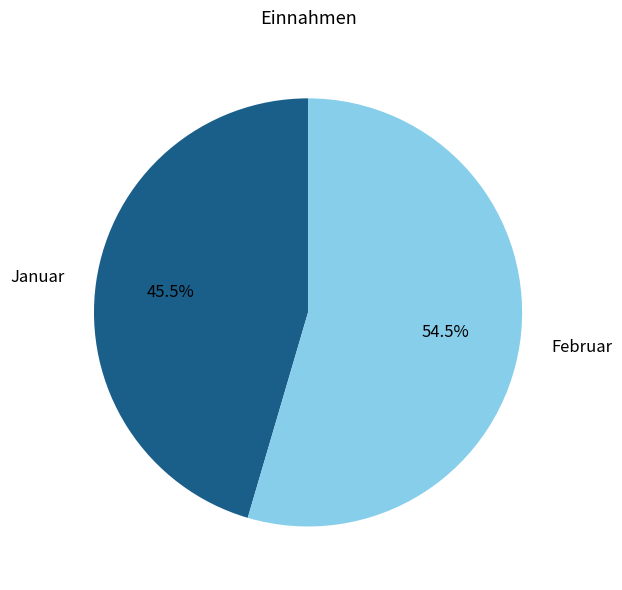

How many slices are in this pie chart?

2